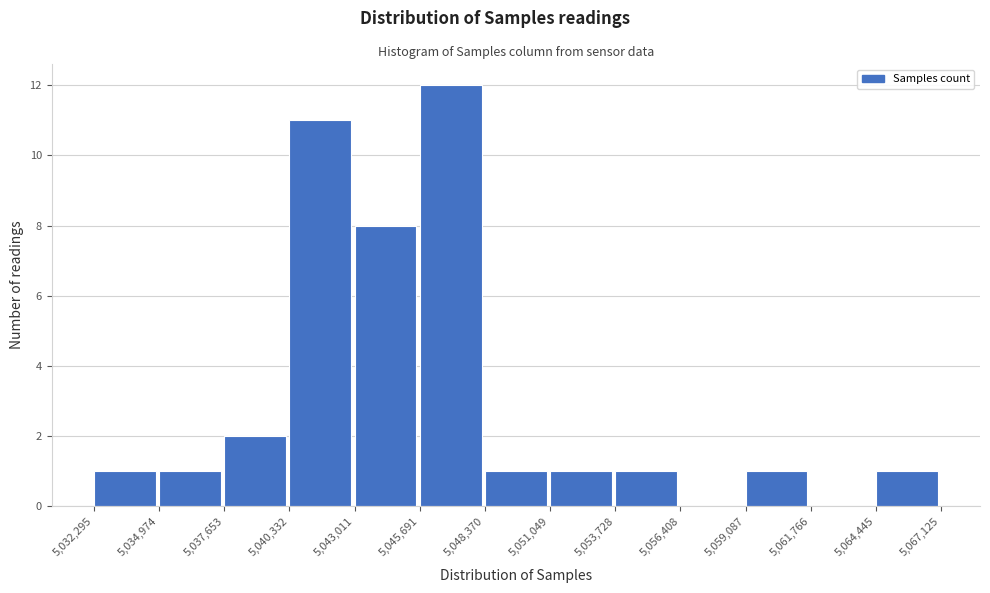

Reading left to right, list every bar in this chart as the range it spans on the x-axis followed by its height. The values are not printed on the chart, so give them approximately, as read against the axis.

5,032,295 to 5,034,974: 1
5,034,974 to 5,037,653: 1
5,037,653 to 5,040,332: 2
5,040,332 to 5,043,011: 11
5,043,011 to 5,045,691: 8
5,045,691 to 5,048,370: 12
5,048,370 to 5,051,049: 1
5,051,049 to 5,053,728: 1
5,053,728 to 5,056,408: 1
5,056,408 to 5,059,087: 0
5,059,087 to 5,061,766: 1
5,061,766 to 5,064,445: 0
5,064,445 to 5,067,125: 1